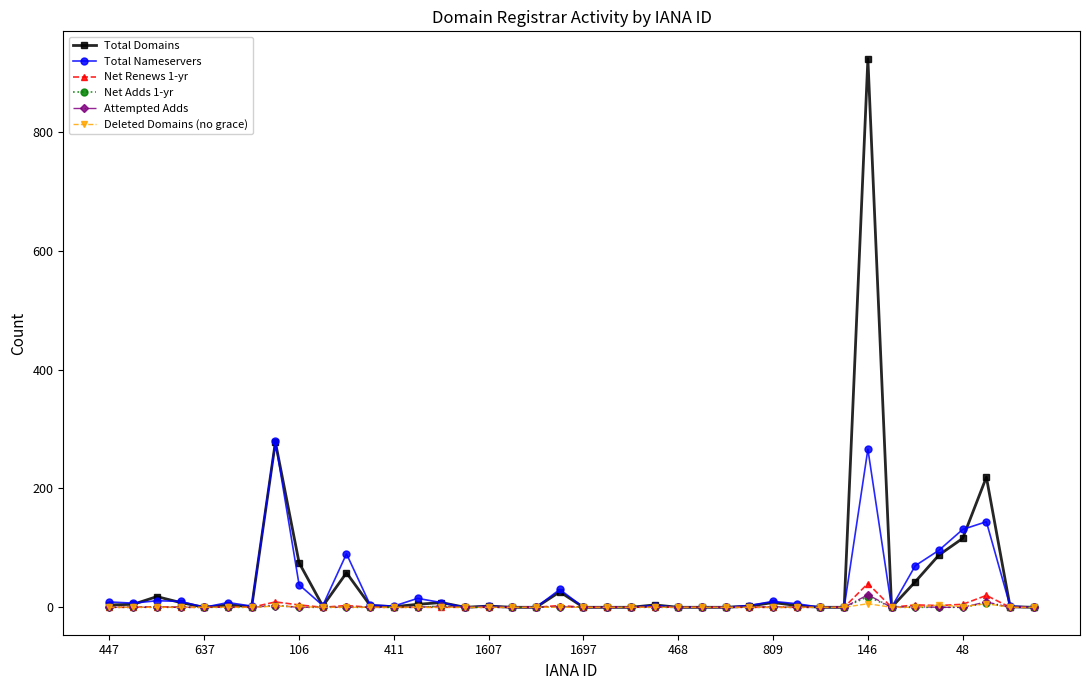

What is the highest value of the Net Adds 1-yr series?

18